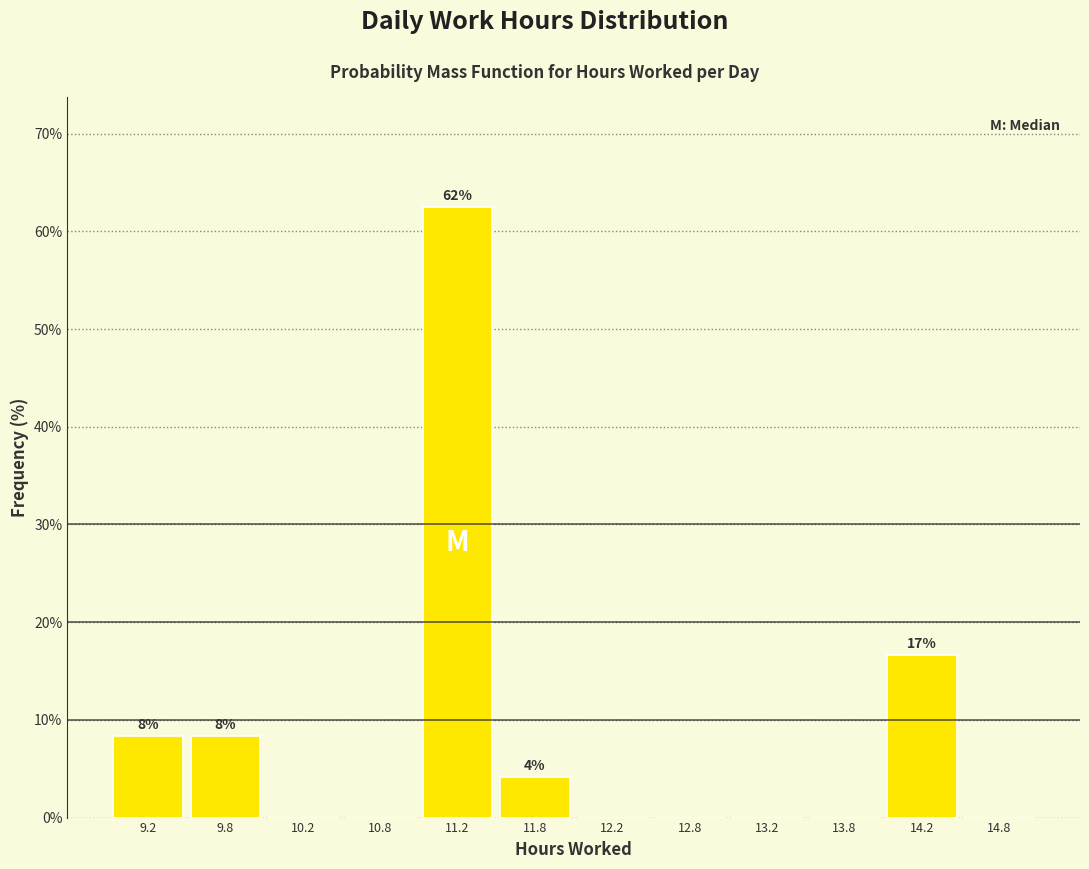

Over which range of the x-axis is the bar tallest?

11.0 to 11.5